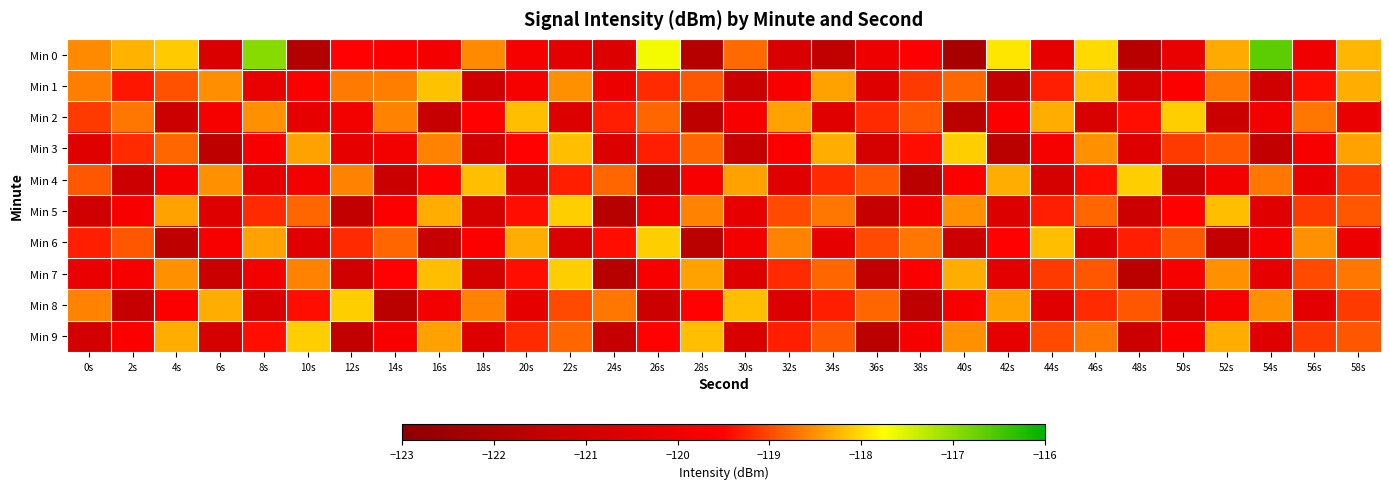

Which series has the widest spread of values?

Min 0